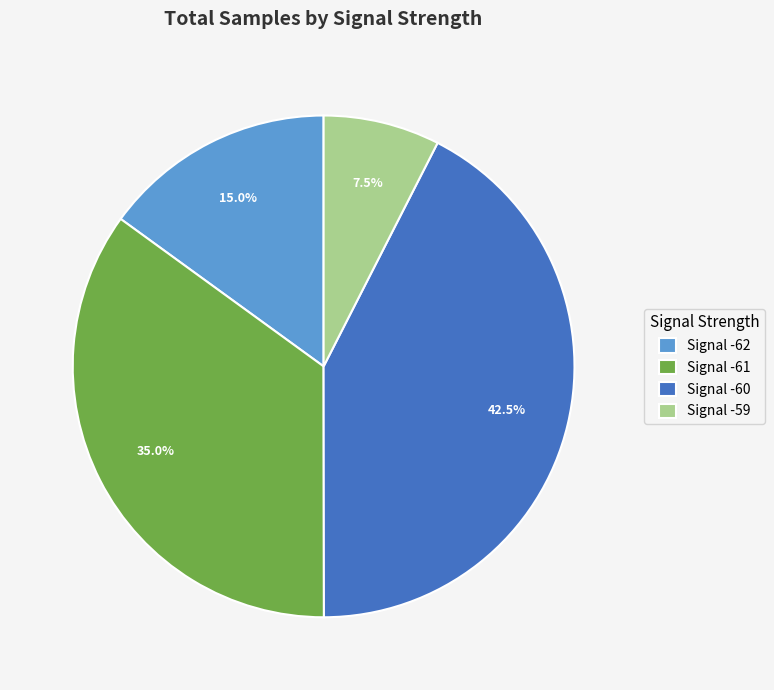

What is the total percentage of Signal -60 and Signal -59?

50.0%